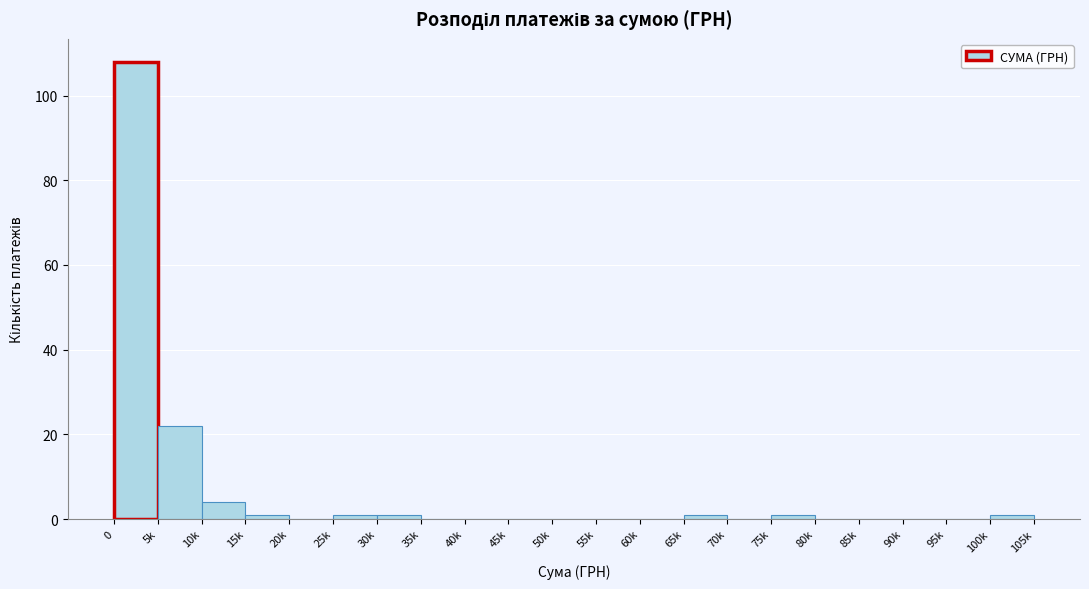

Reading left to right, transcribe all the data shown in this chart.

0=108	5k=22	10k=4	15k=1	20k=0	25k=1	30k=1	35k=0	40k=0	45k=0	50k=0	55k=0	60k=0	65k=1	70k=0	75k=1	80k=0	85k=0	90k=0	95k=0	100k=1